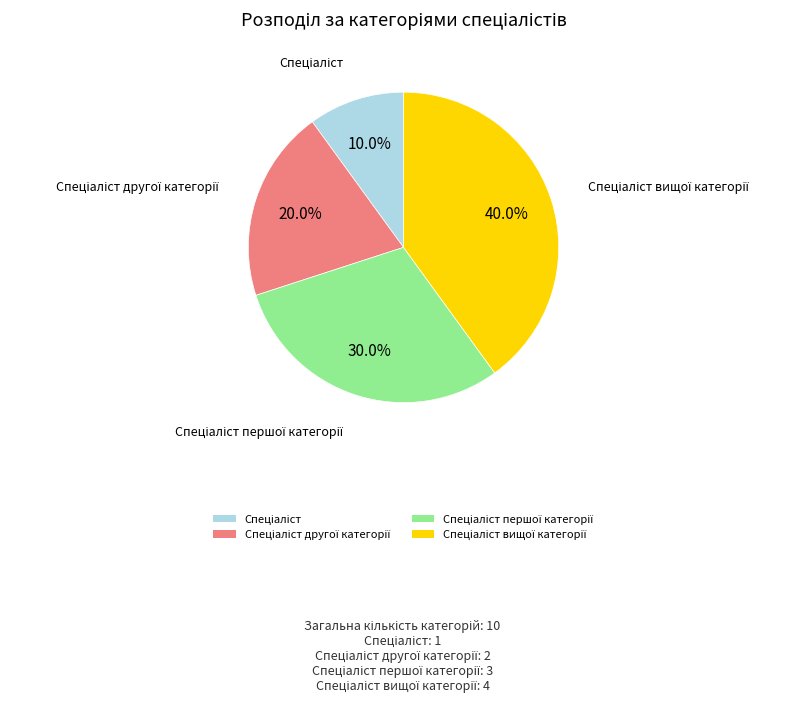

Is there any slice that represents more than half of the pie?

No